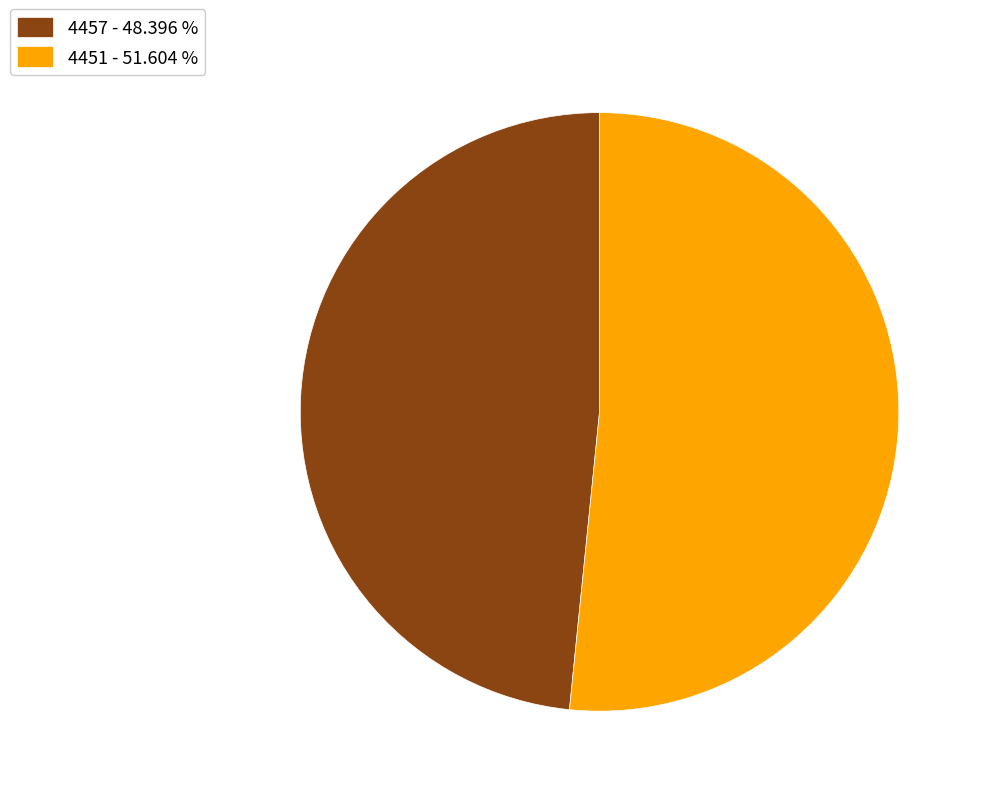

Which category accounts for the majority?

4451